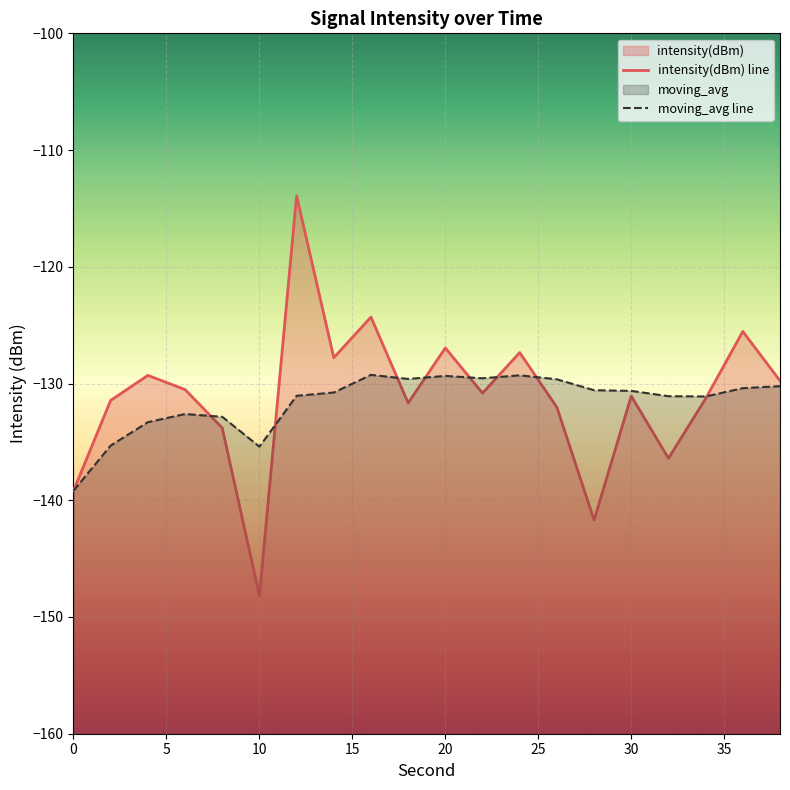

At how many categories does at least one series exceed -118?

1